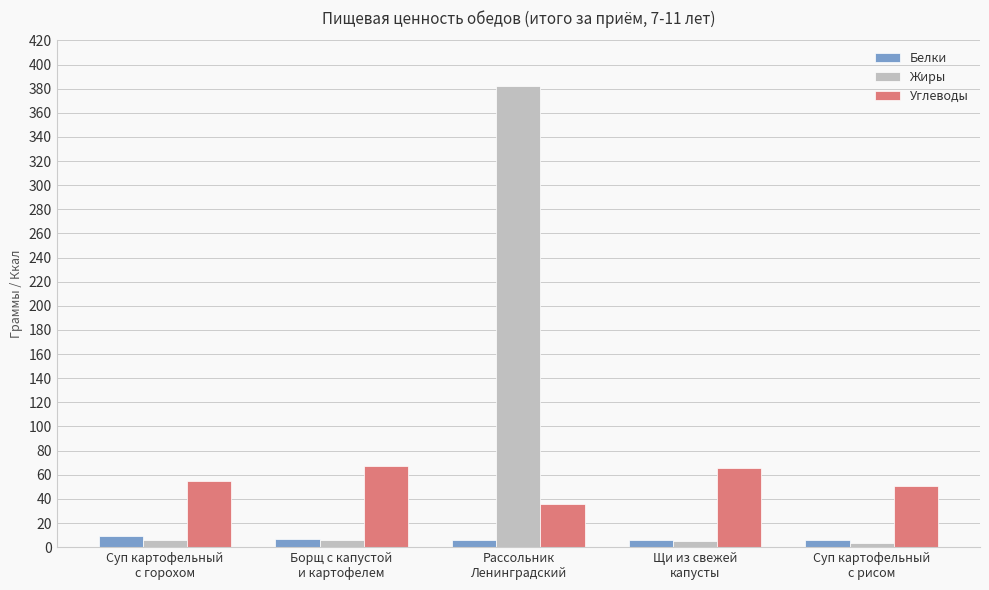

List the series in order of their overall mean, highest first.

Жиры, Углеводы, Белки